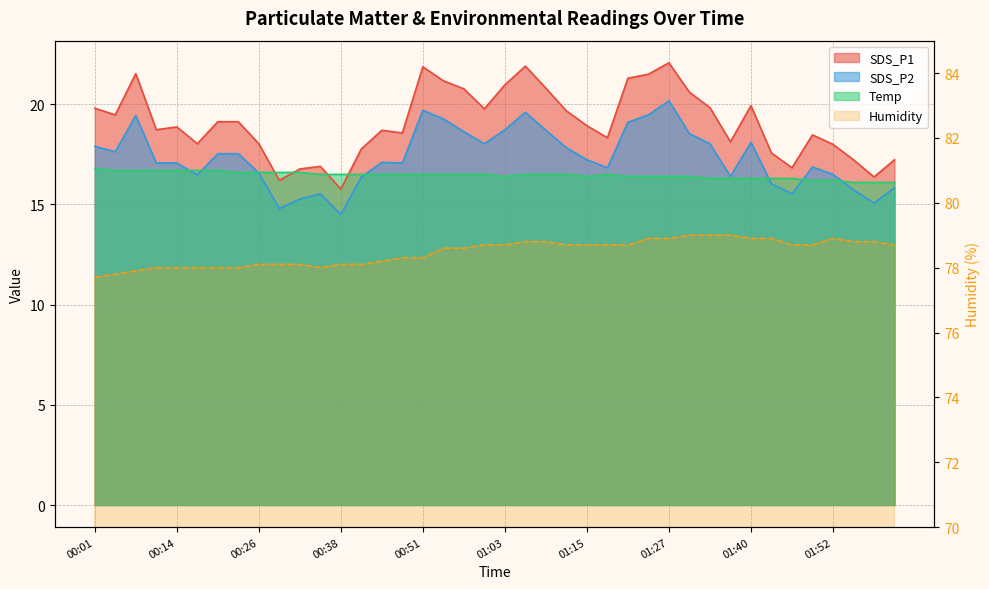

How many data points in SDS_P2 are above 17?

24